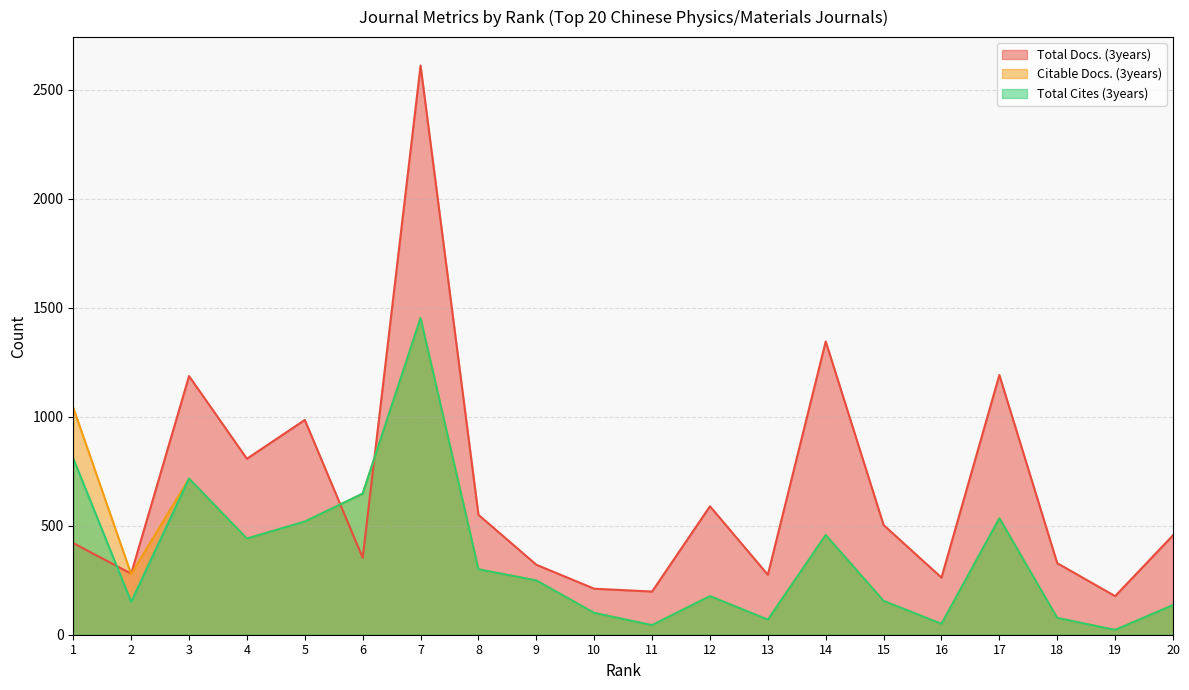

The Total Cites (3years) series shows 1188 at 3. True or false?

False